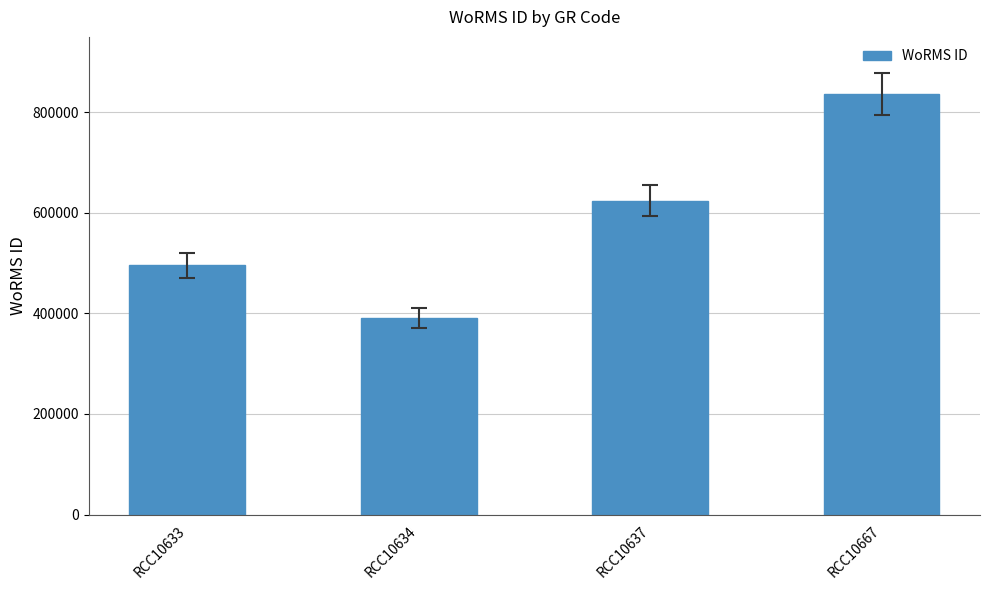

Rank the categories by value from lowest to highest.

RCC10634, RCC10633, RCC10637, RCC10667